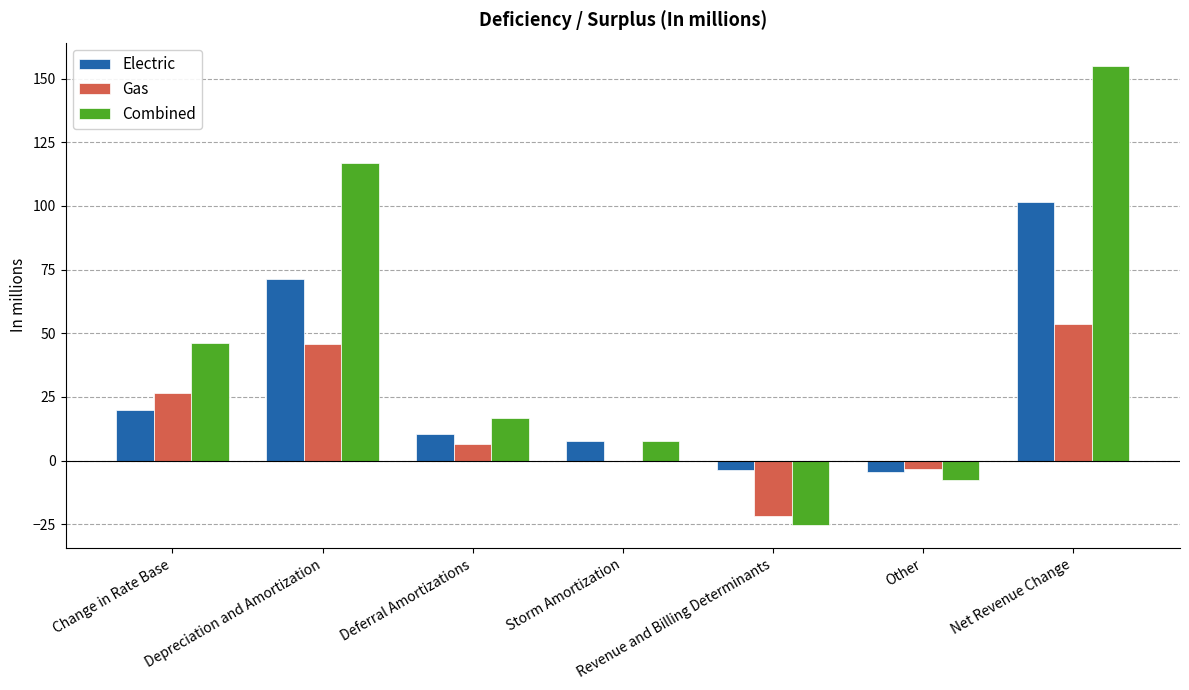

Which series has the largest total across all categories?

Combined